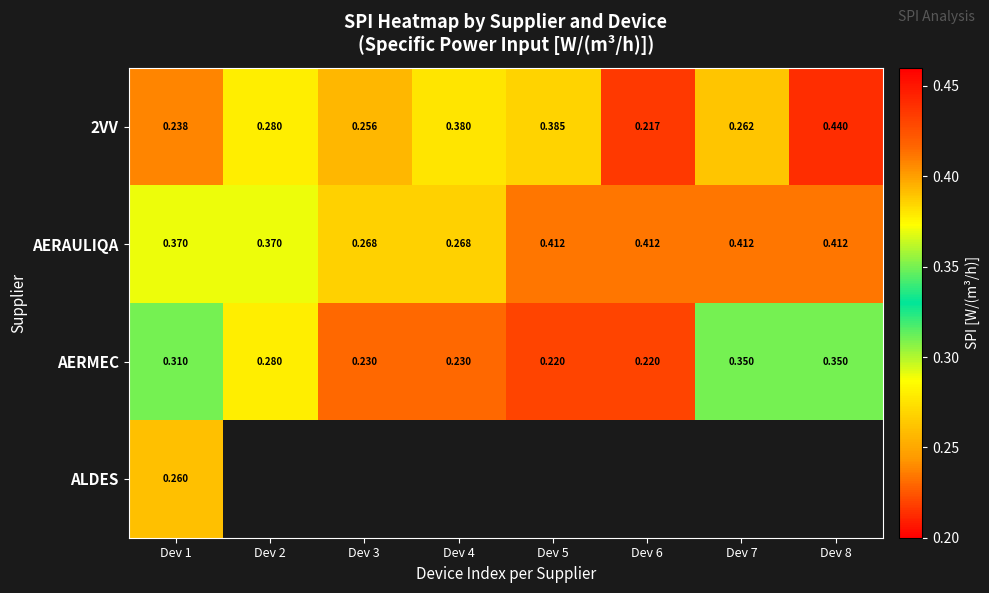

Is the value of 2VV at Dev 3 greater than the value of AERAULIQA at Dev 1?

No